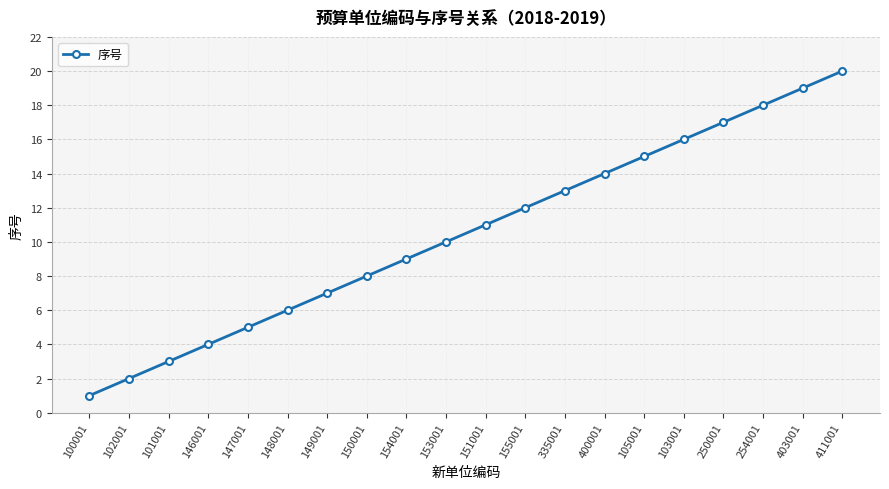

The chart shows a value of 2 at 146001. True or false?

False